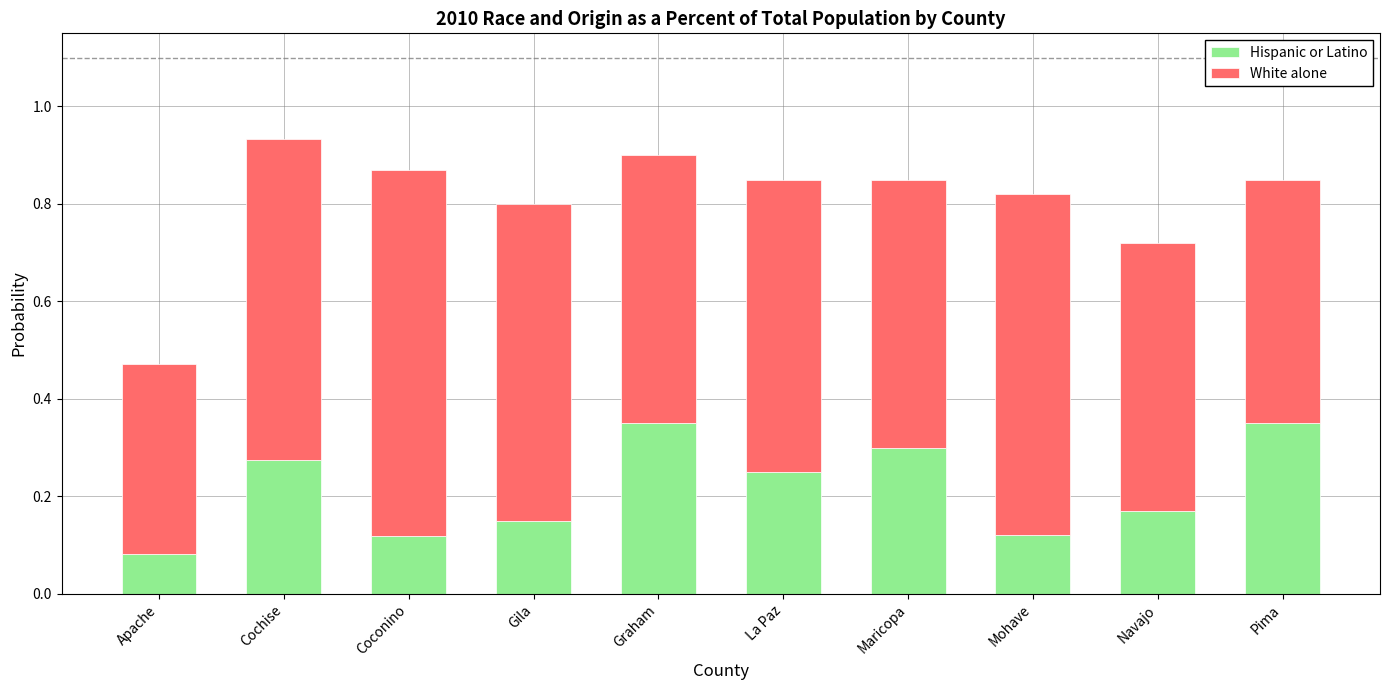

What is the total value across all series at Graham?

0.9